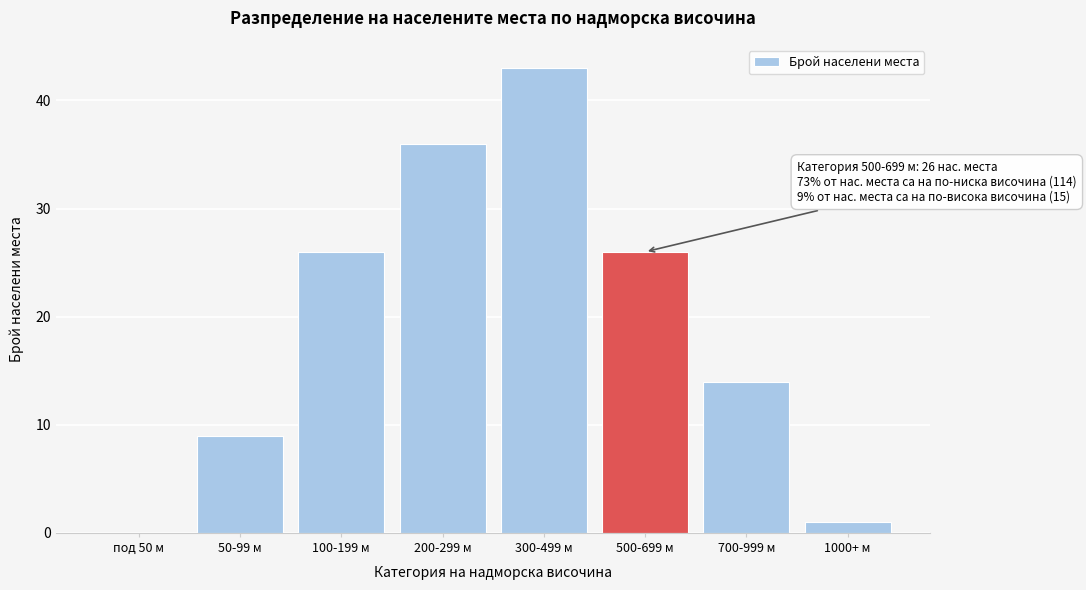

Reading left to right, extract all data points from this chart.

под 50 м=0	50-99 м=9	100-199 м=26	200-299 м=36	300-499 м=43	500-699 м=26	700-999 м=14	1000+ м=1